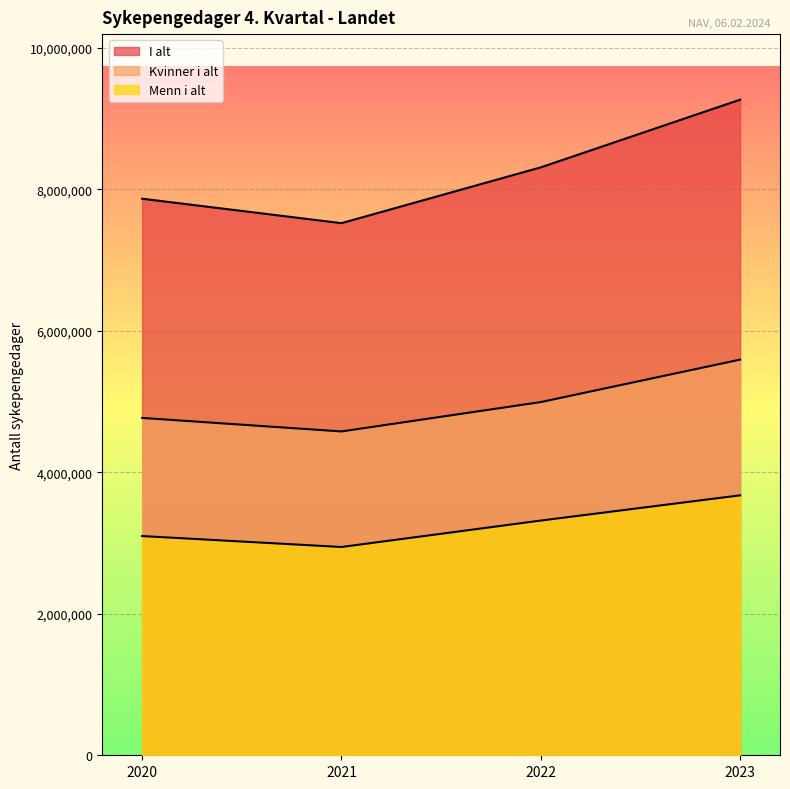

True or false: Kvinner i alt and I alt cross at least once.

False